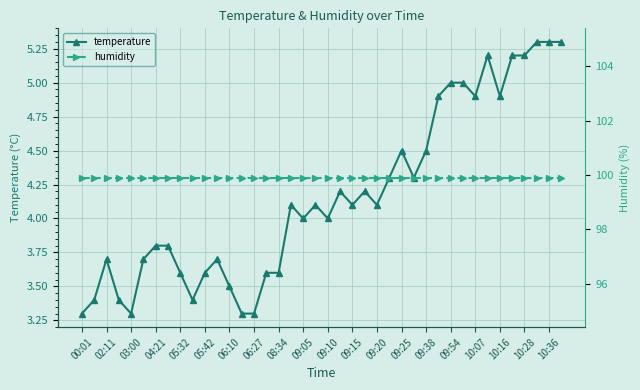

The value of temperature at 10:07 is 6.9. True or false?

False